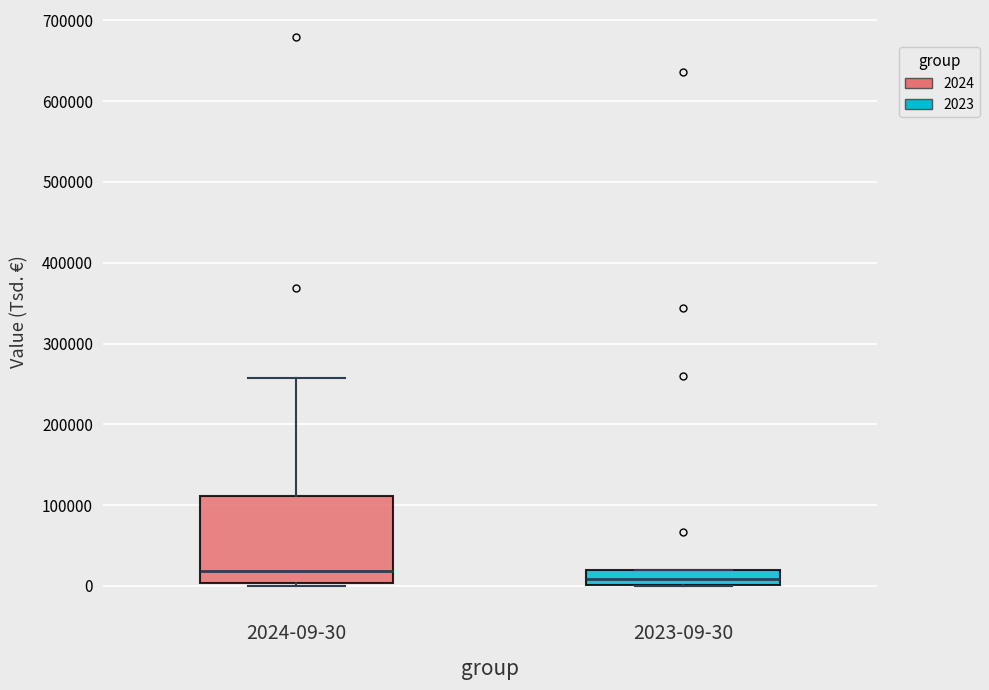

Where does the median line of the box for 2023-09-30 sit on the y-axis? The values are not printed on the chart, so give them approximately, as read against the axis.

10000